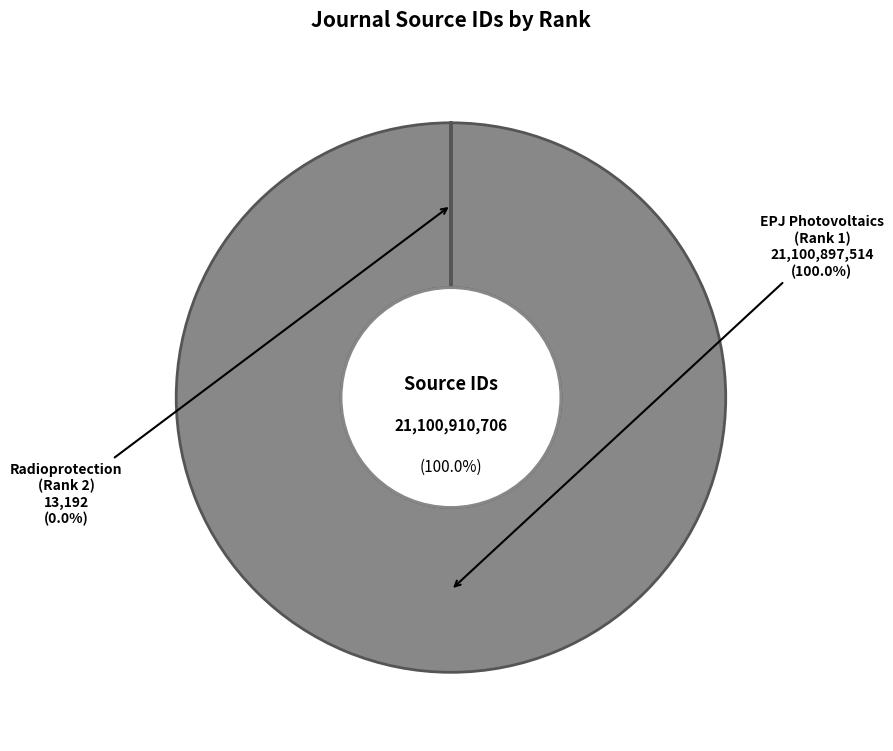

Which slice is the largest?

EPJ Photovoltaics (Rank 1)